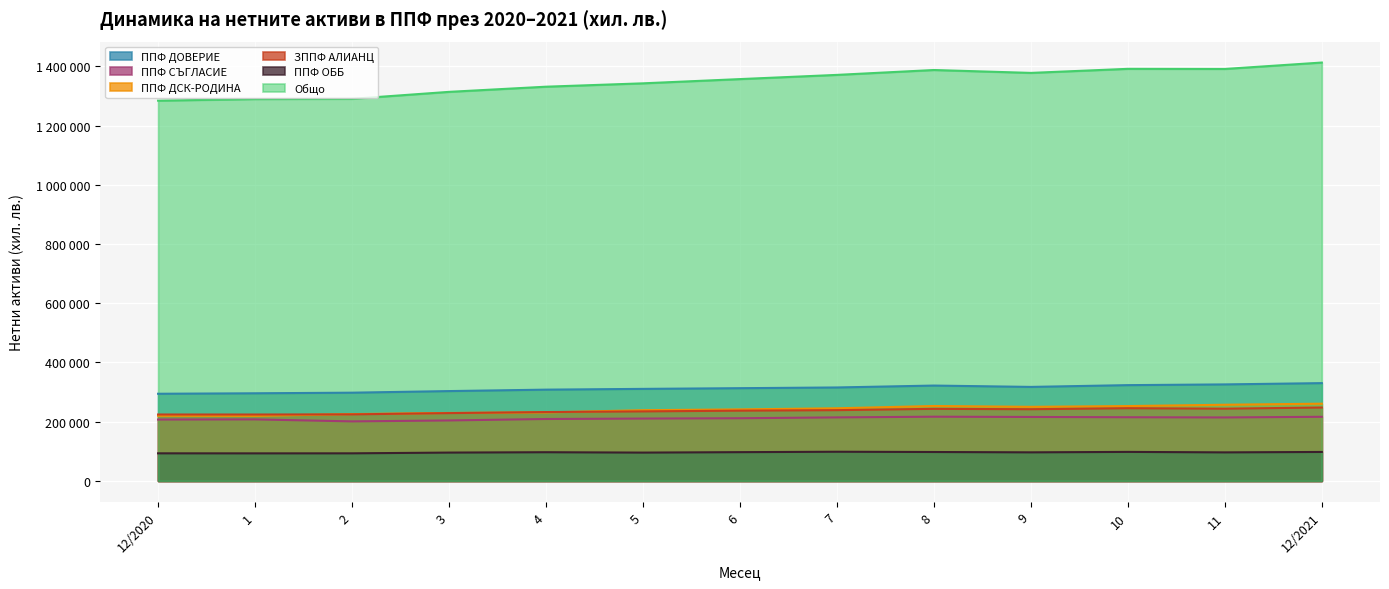

Which has a higher value, 4 or 11?

11